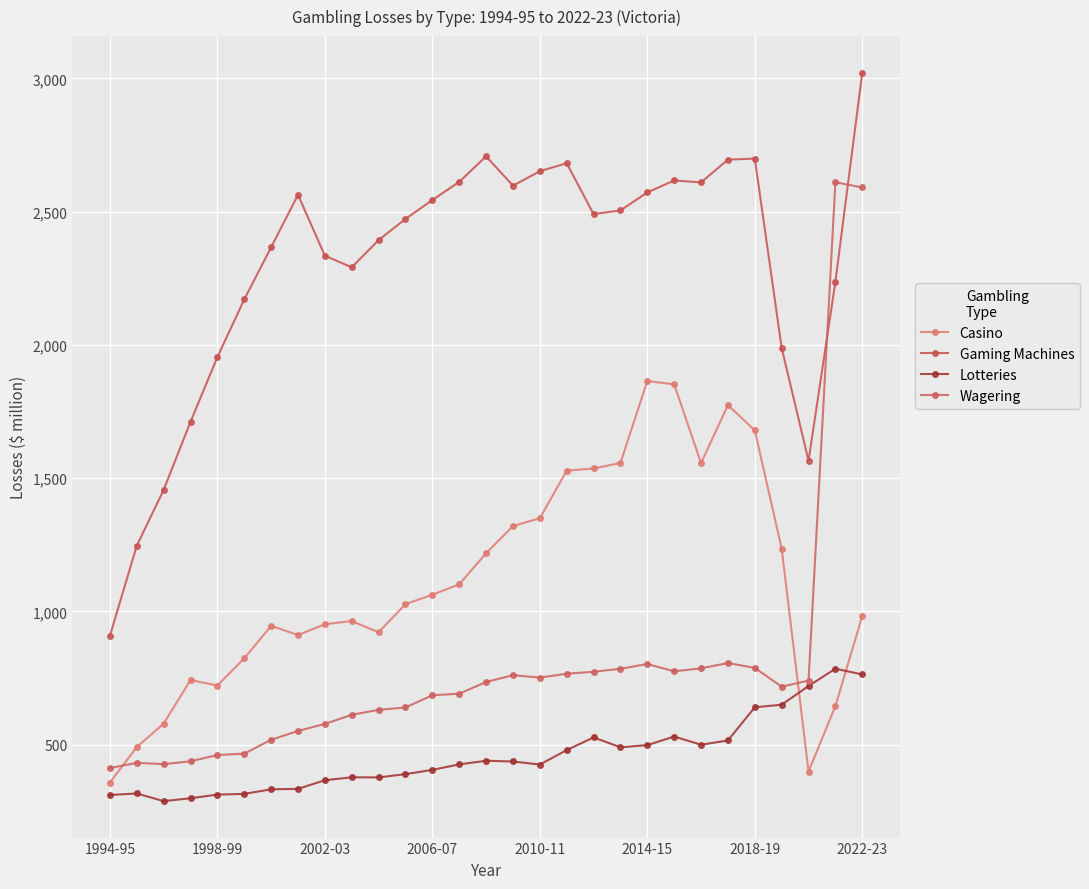

Which category has the highest value in the Lotteries series?

27